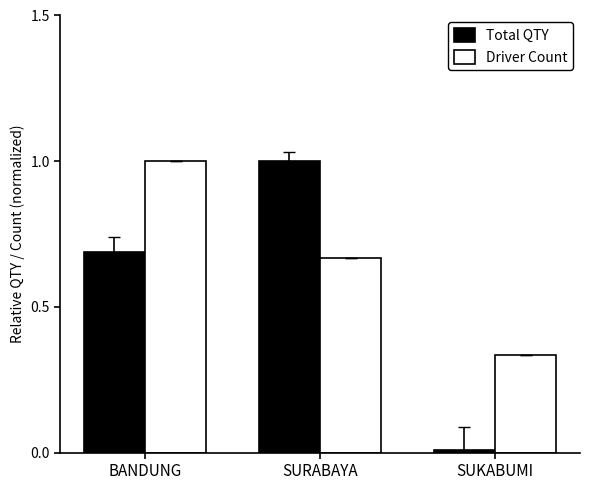

Which series has the largest range (max minus min)?

Total QTY